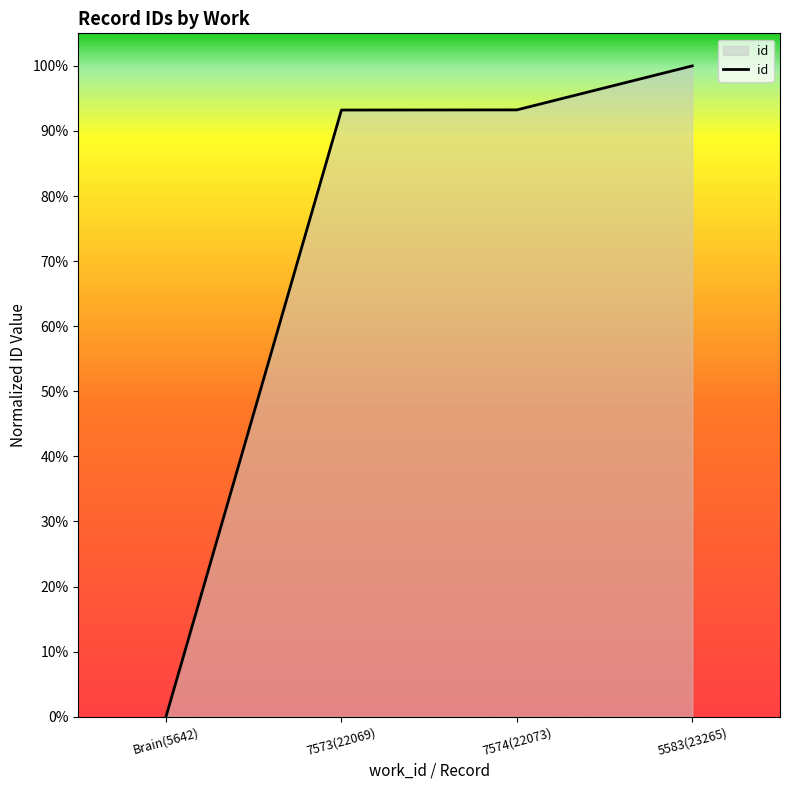

True or false: the data shows 167.2 at 5583(23265).

False